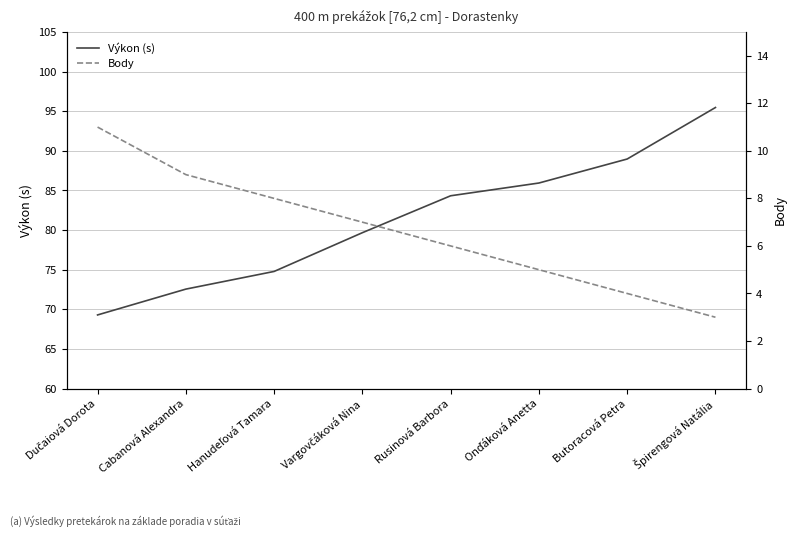

At how many categories does at least one series exceed 59?

8